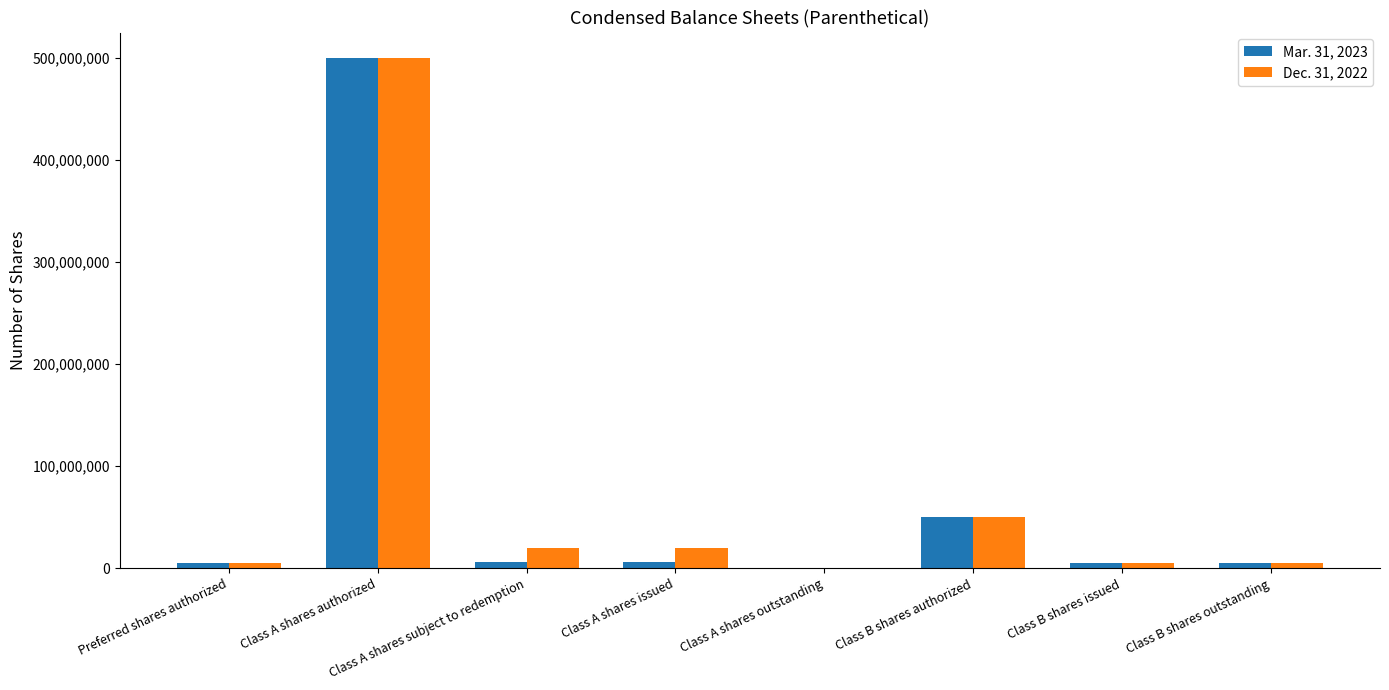

Which category has the highest value in the Mar. 31, 2023 series?

Class A shares authorized